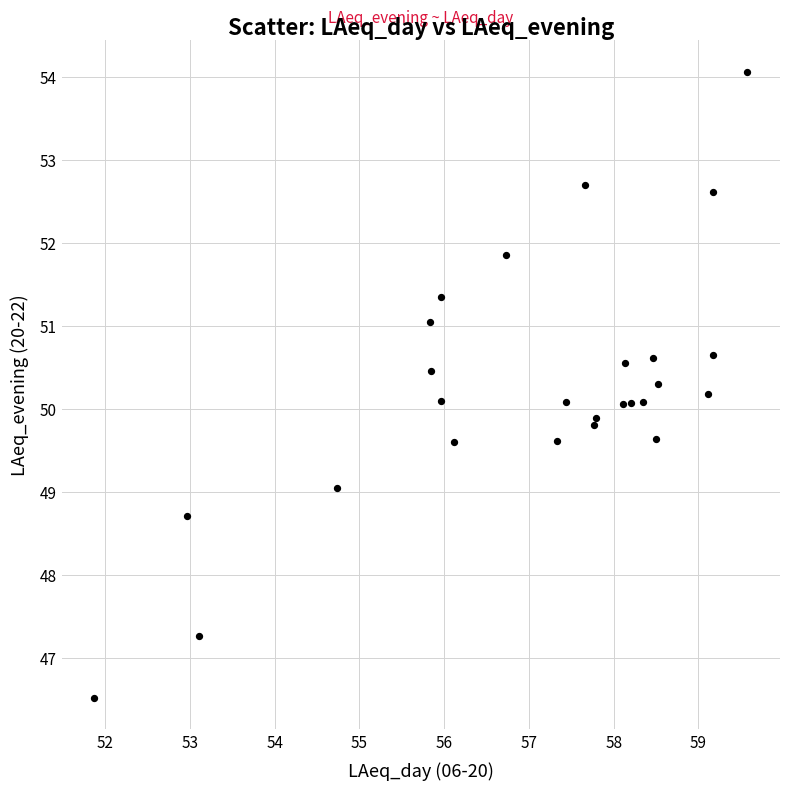

What is the range of Y values (max minus min)?

7.5